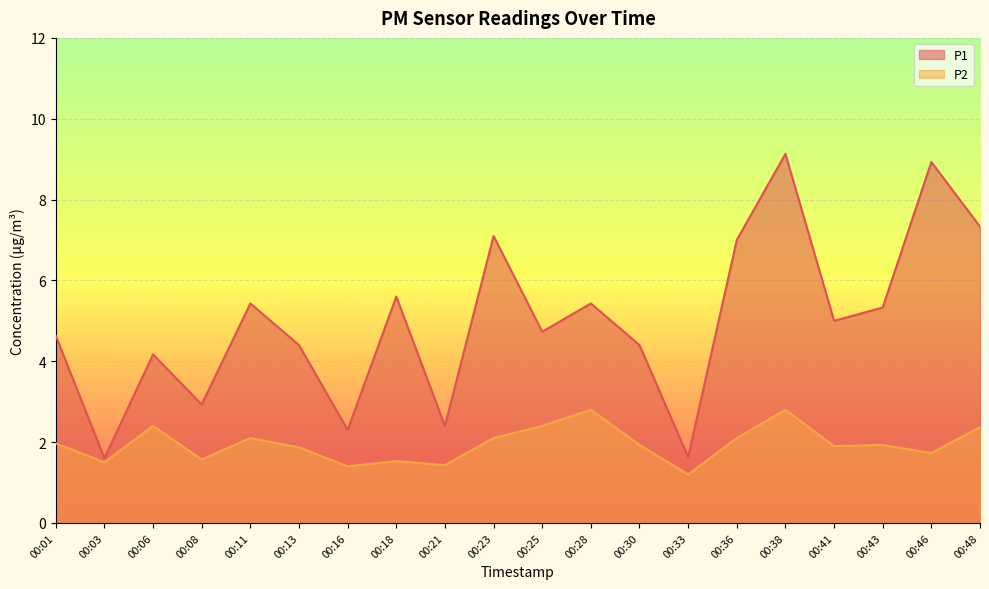

In P2, how many points are lower than both neighbors (excluding endpoints)?

7